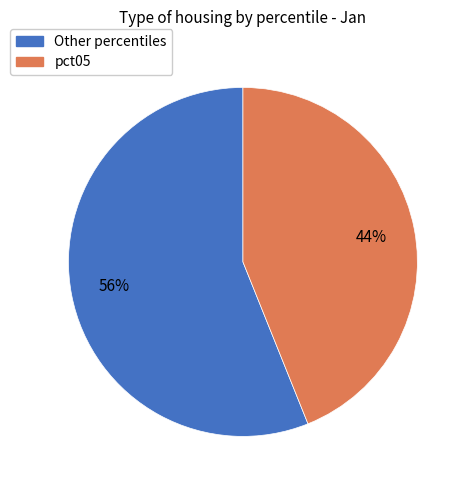

Is the sum of Other percentiles and pct05 greater than half?

Yes